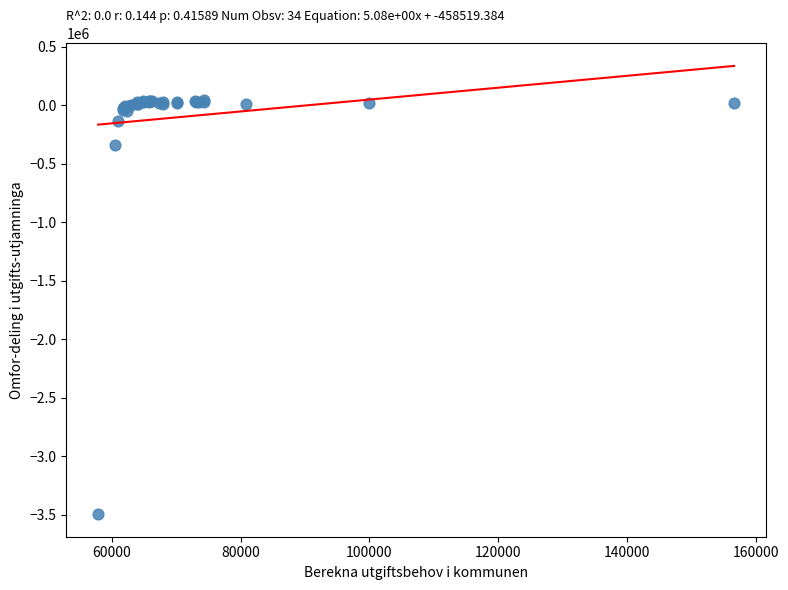

What Y value in the scatter plot is closest to -1725985?

-339189.7